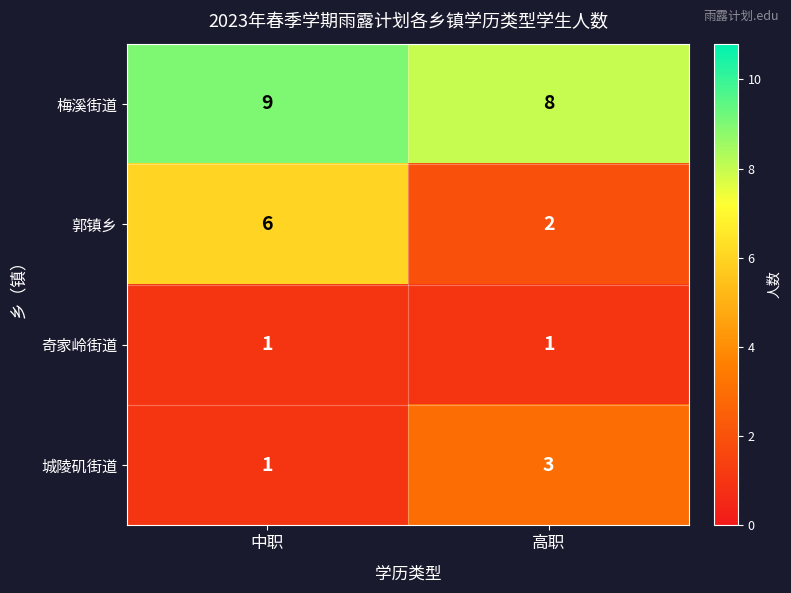

Which label corresponds to the largest value in the chart?

中职